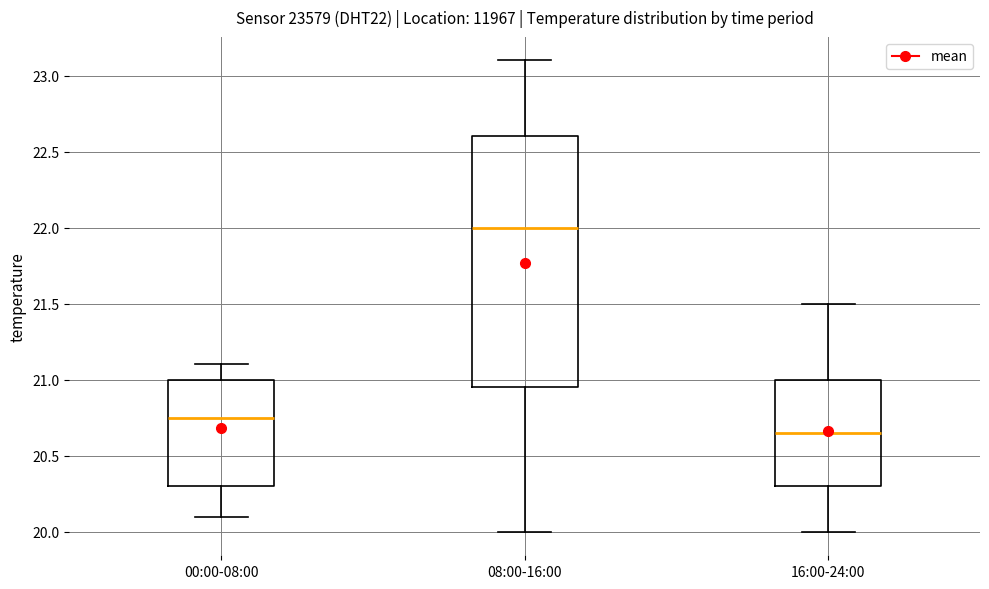

Reading left to right, transcribe this box plot: for each box, give where its median line is, the range the box spans, and where its two whiskers end, as read against the y-axis. The values are not printed on the chart, so give them approximately, as read against the axis.

00:00-08:00: median 20.75, box 20.30 to 21.00, whiskers 20.10 to 21.10
08:00-16:00: median 22.00, box 20.95 to 22.60, whiskers 20.00 to 23.10
16:00-24:00: median 20.65, box 20.30 to 21.00, whiskers 20.00 to 21.50